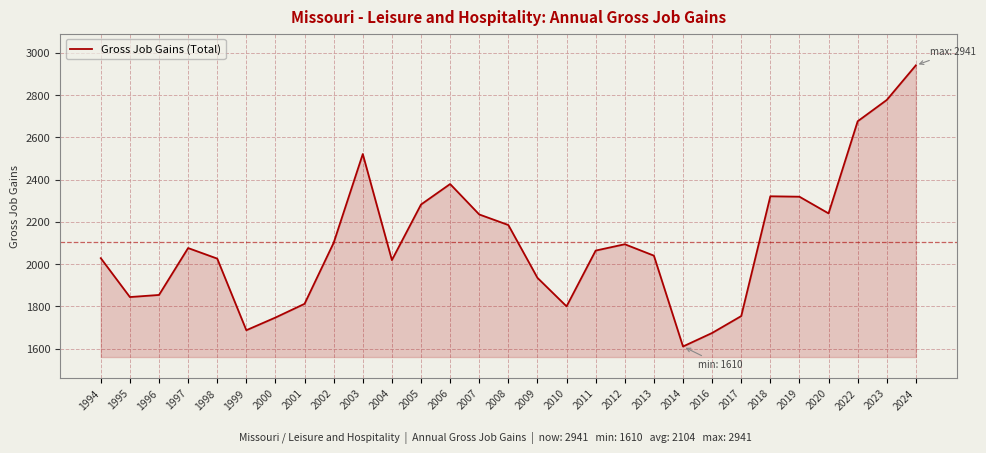

True or false: there are more than 0 points higher than both neighbors.

True